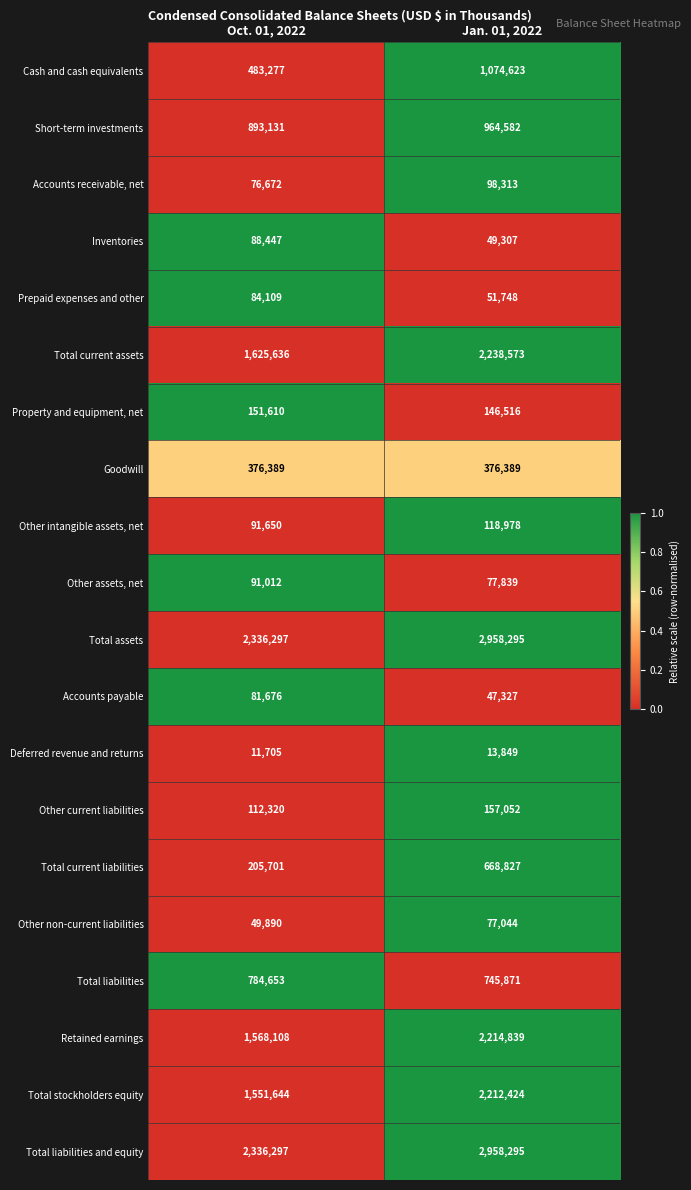

True or false: Other assets, net has a value of 130758 at Jan. 01, 2022.

False